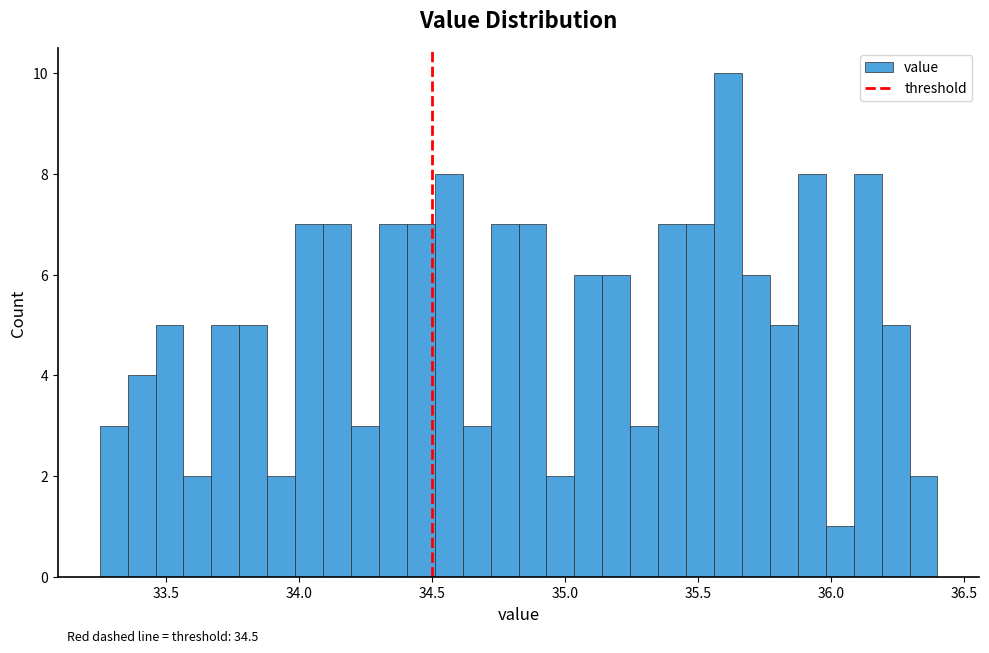

Read against the x-axis, roughly where is the centre of the tallest bar?

35.60